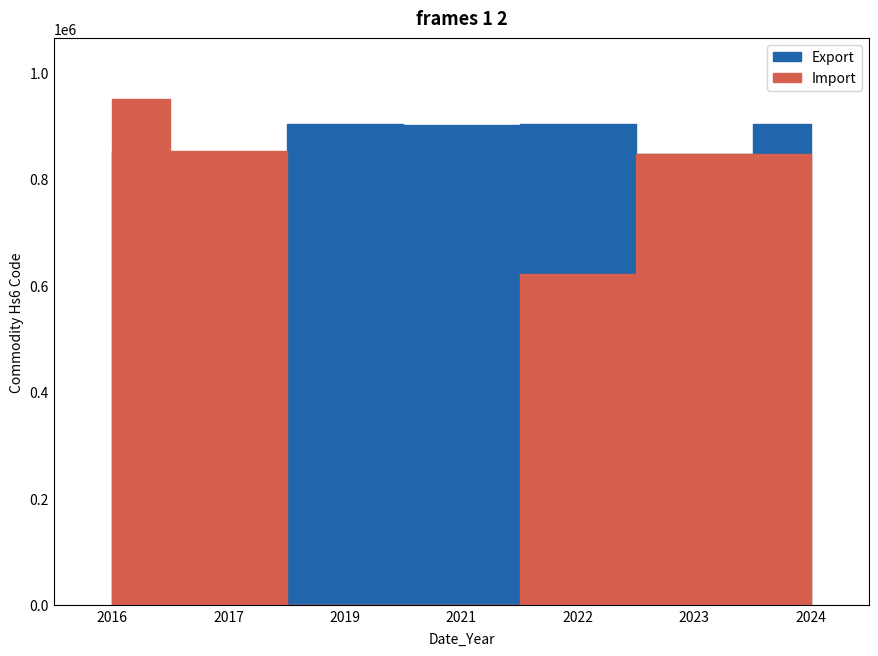

Reading left to right, what are all the values shown in this chart?

Import: 950300	852580	0	0	621149	847130	847150
Export: 852550	0	903040	900652	903040	847130	903040